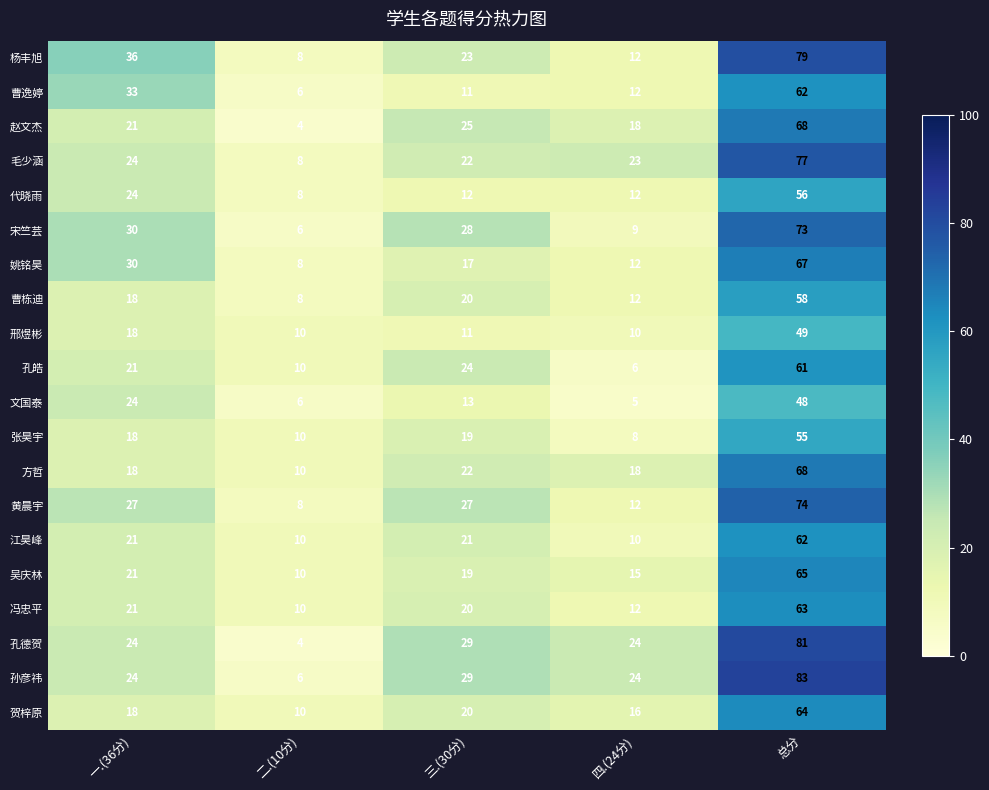

Which series has the largest total across all categories?

孙彦祎